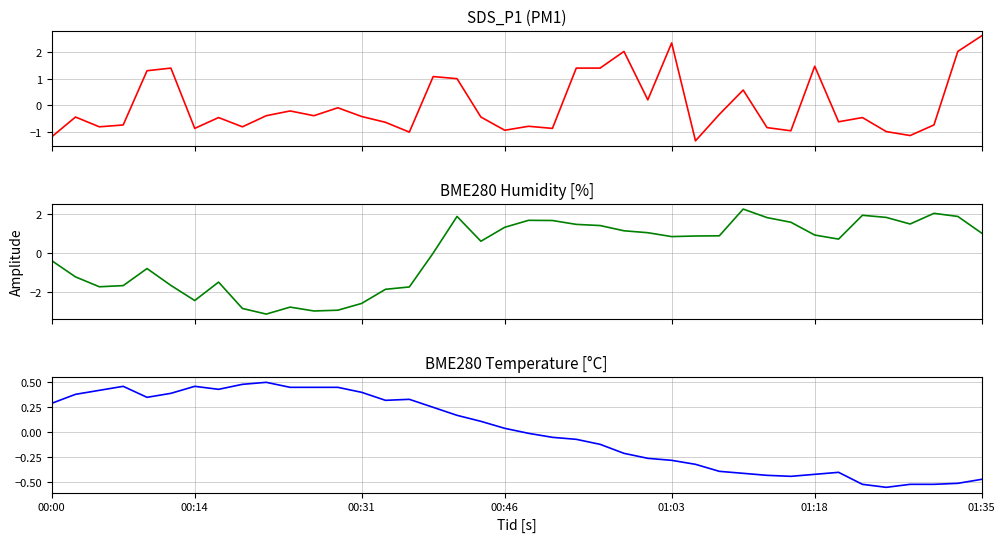

Is this an area chart (filled region under the line)?

No